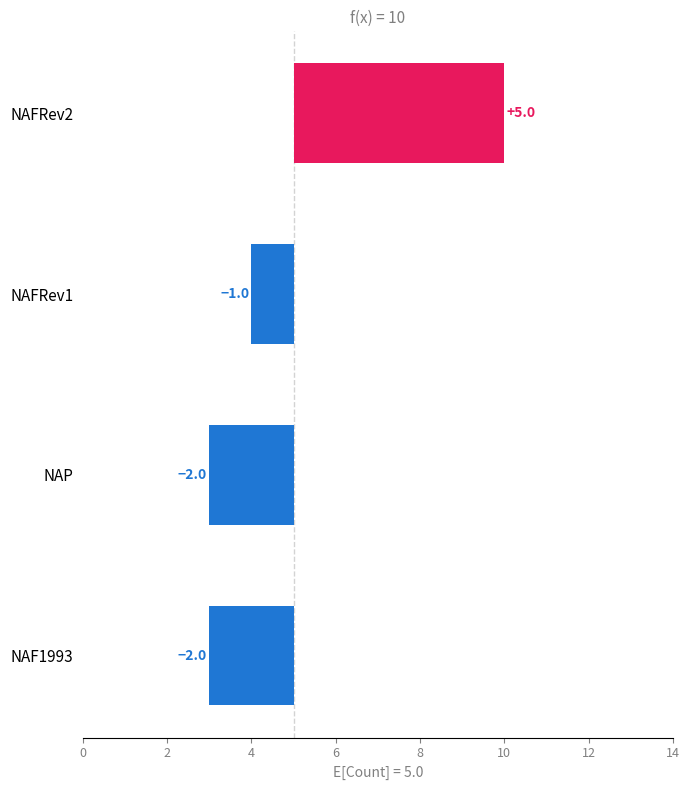

What is the value of the 2nd bar from the left?

-2